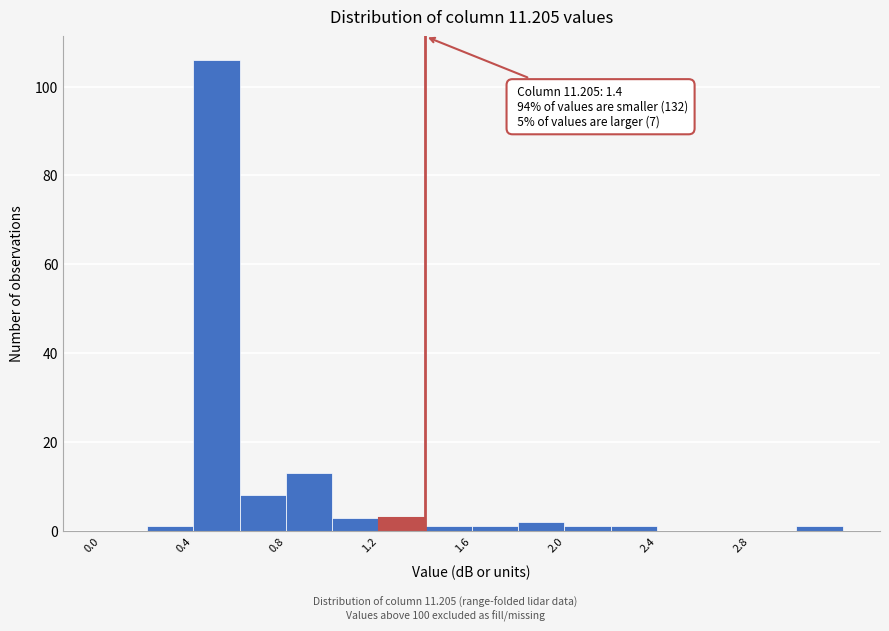

Over which range of the x-axis is the bar tallest?

0.4 to 0.6